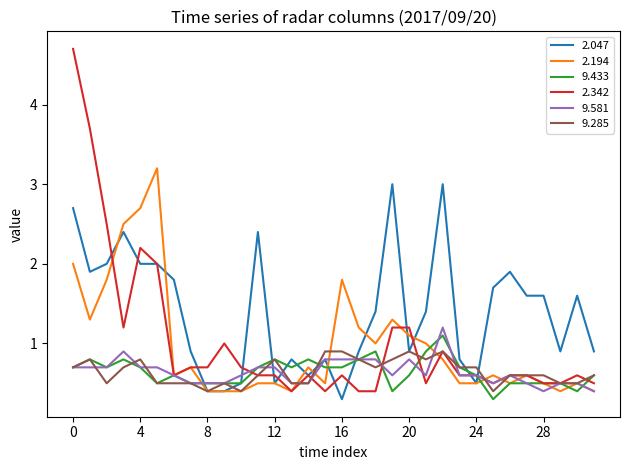

How many lines are shown in the chart?

6